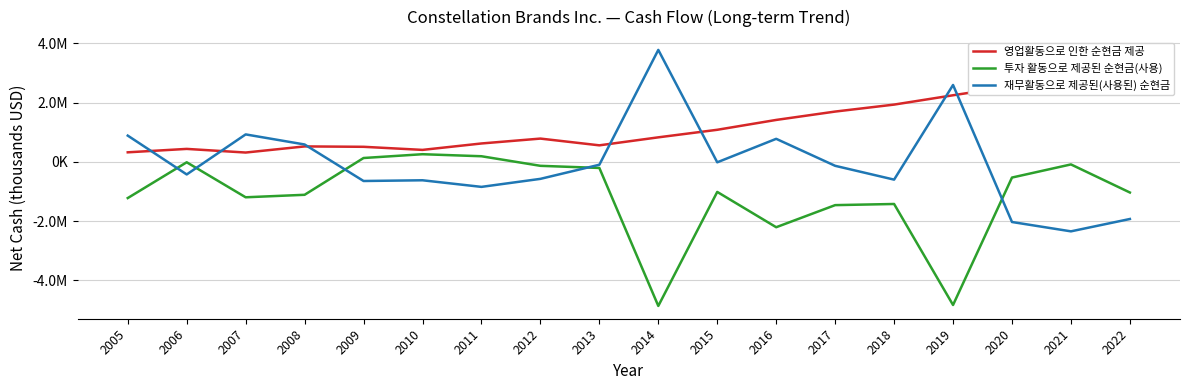

At which category is the sum across all series the highest?

2021